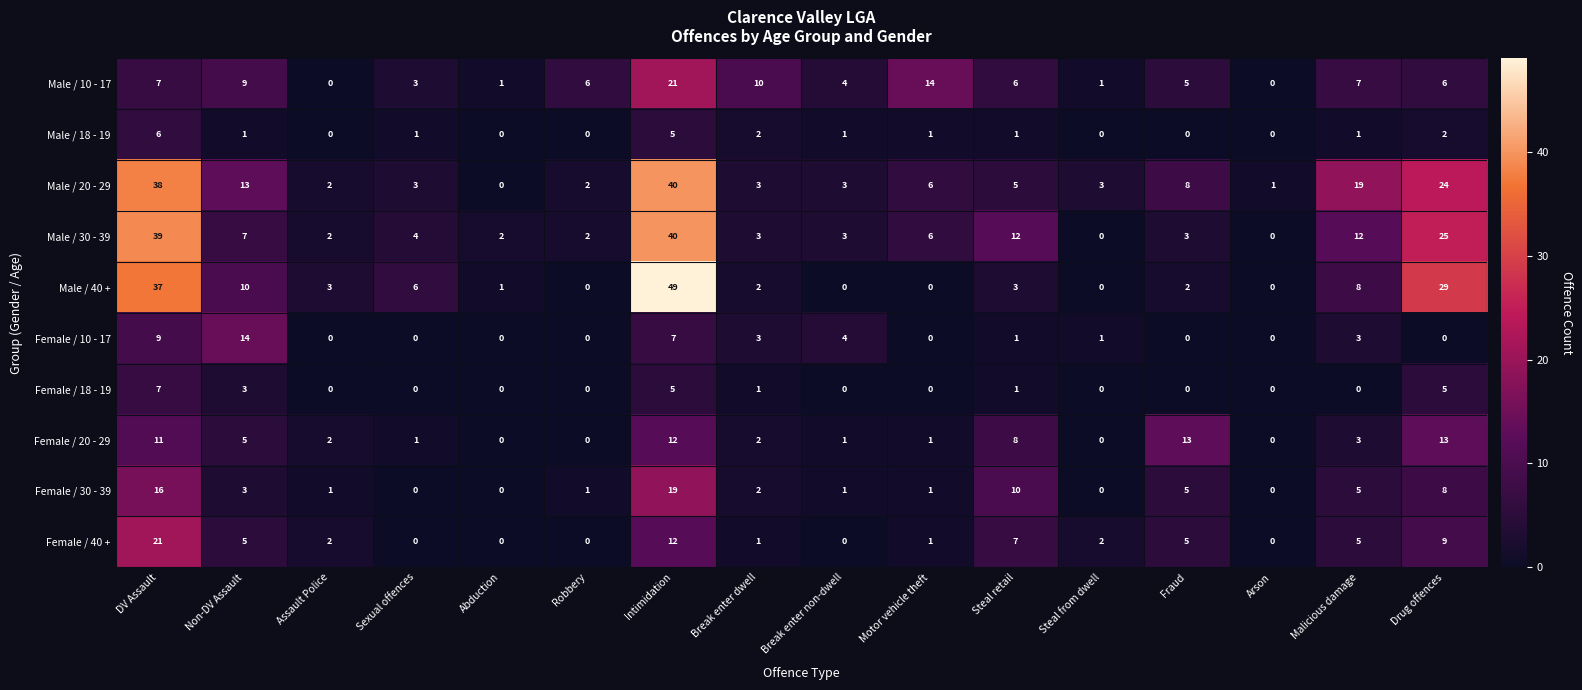

At which label does Male / 18 - 19 first exceed 1?

DV Assault